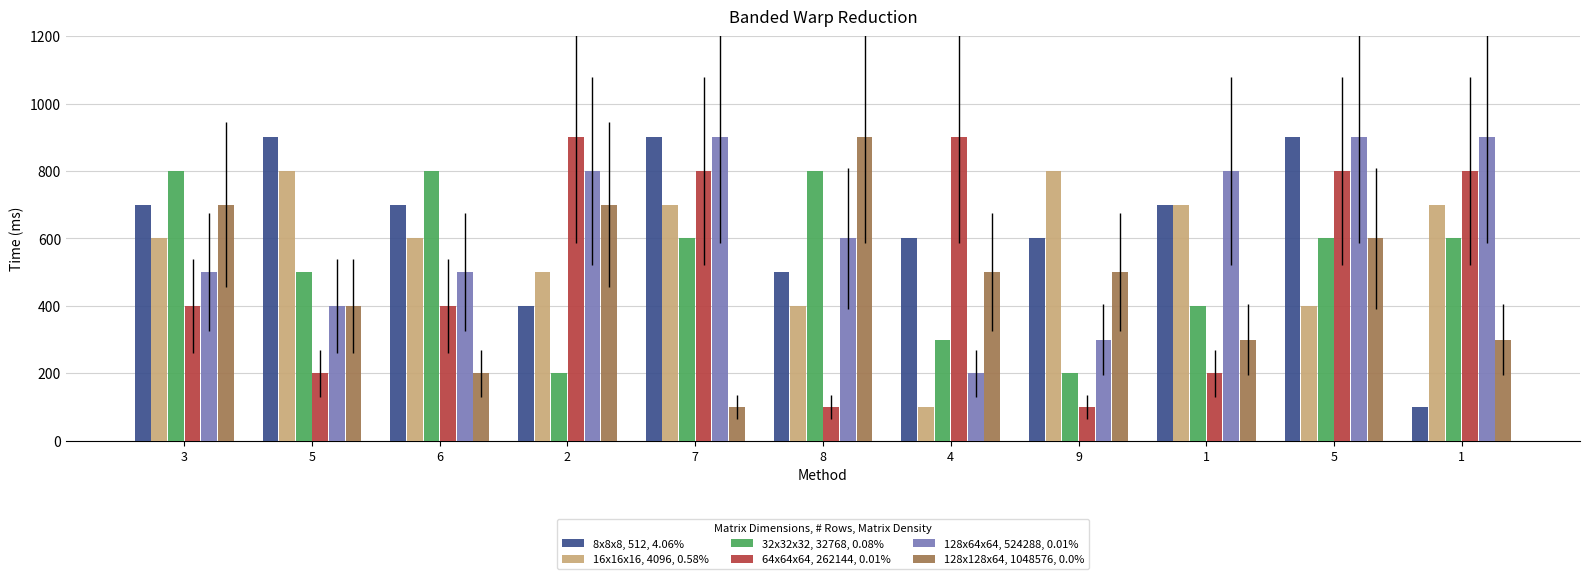

How many bars are there in total?

66